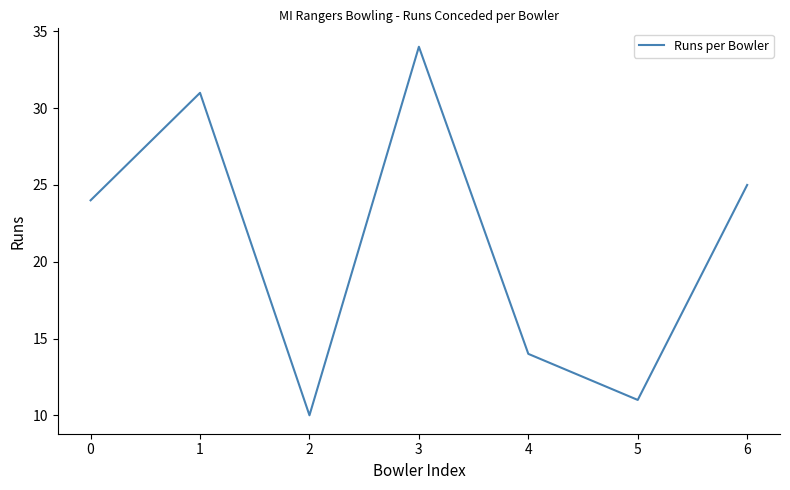

What is the change in value from 3 to 4?

-20